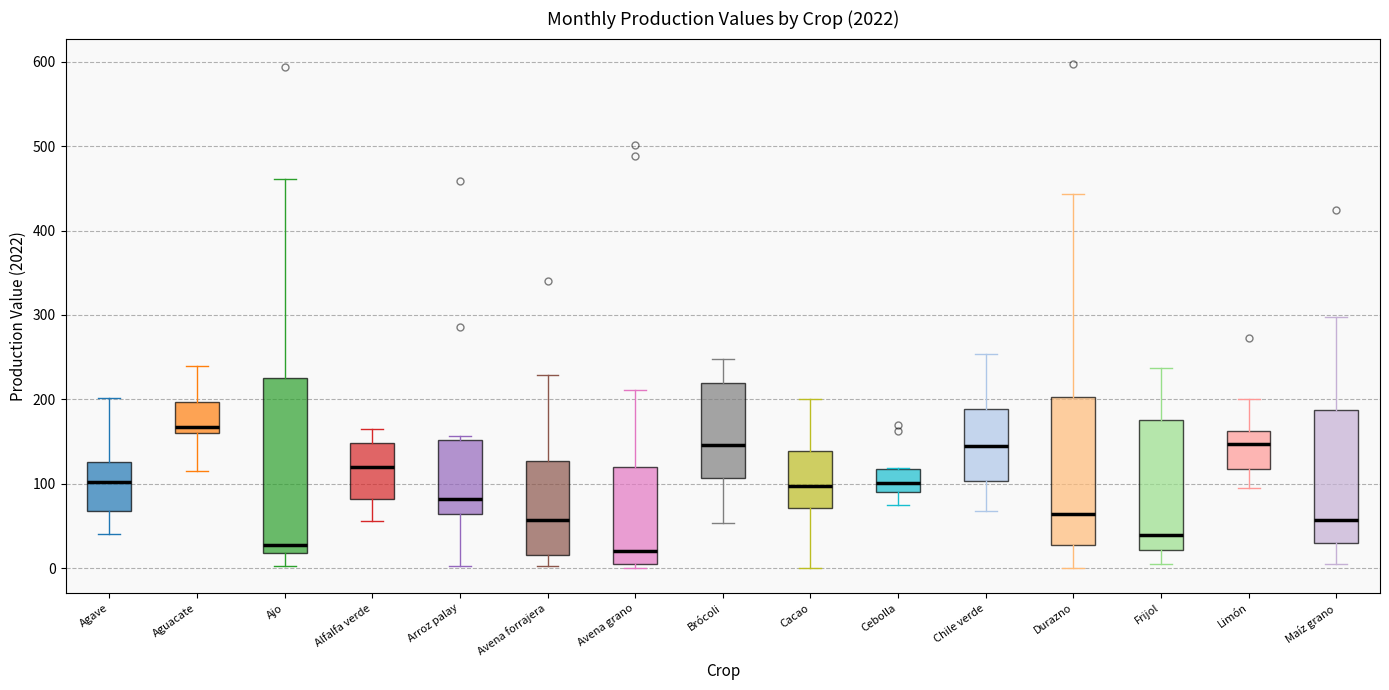

Which box is the tallest, from its lower edge to its upper edge?

Ajo